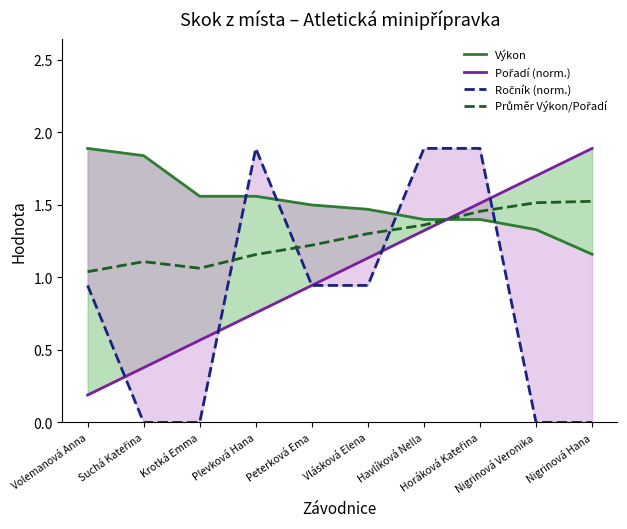

Which series changed the most between Horáková Kateřina and Nigrinová Hana?

Ročník (norm.)